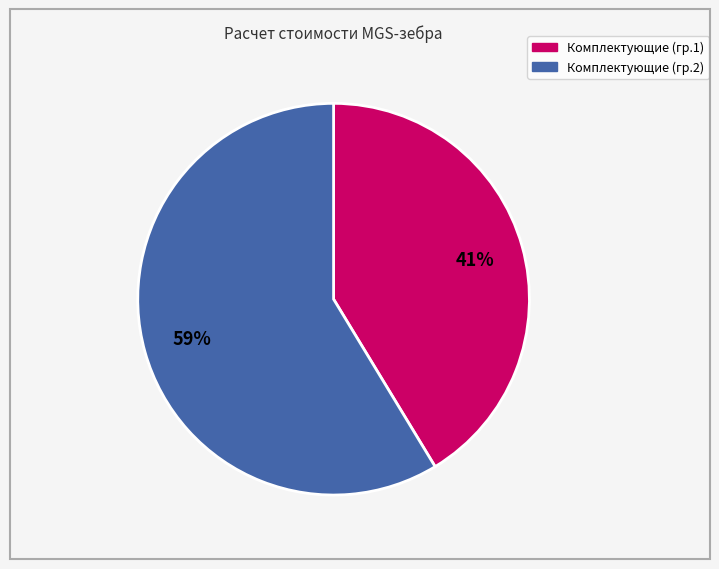

To the nearest percent, what is the average slice percentage?

50%